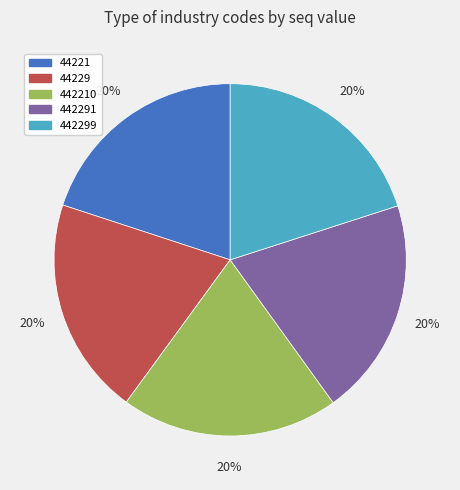

Approximately how many times larger is the value at 44229 compared to 44221?

1.0